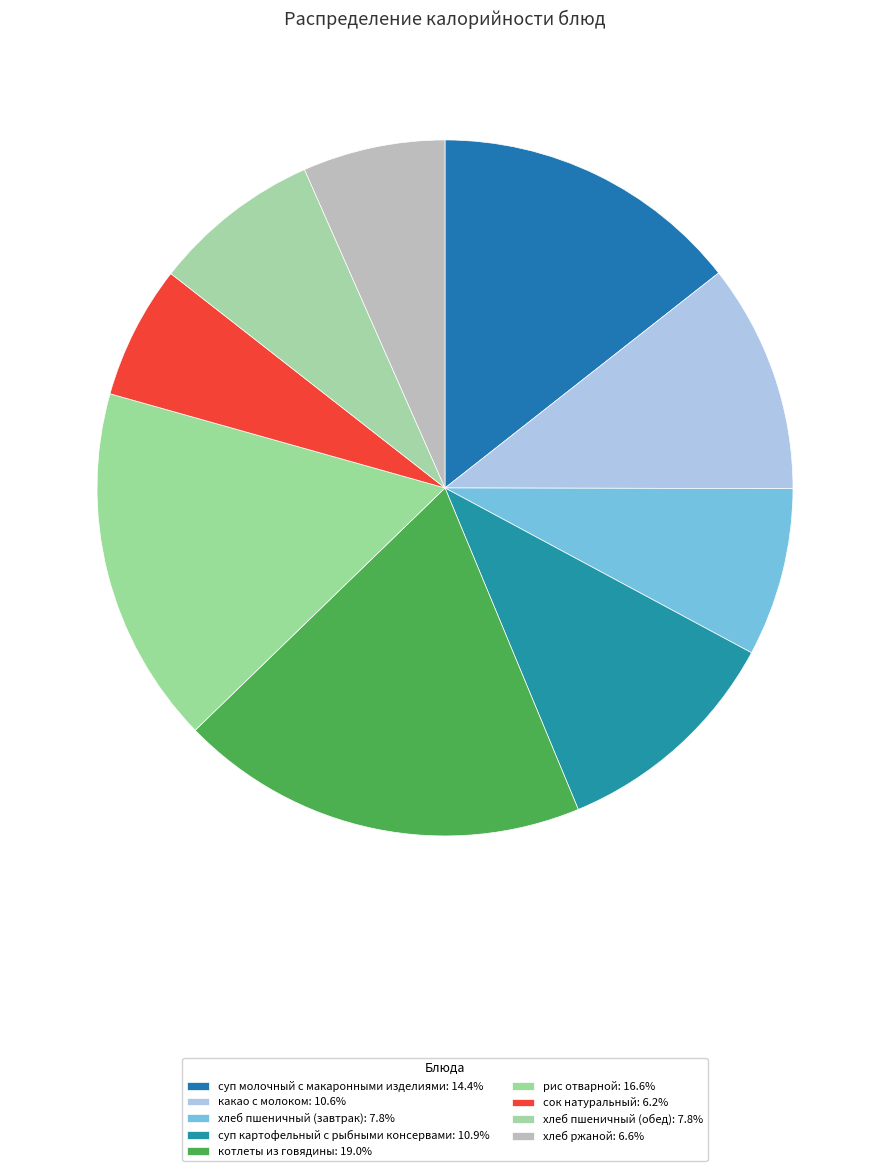

What is the smallest slice in the pie chart?

сок натуральный